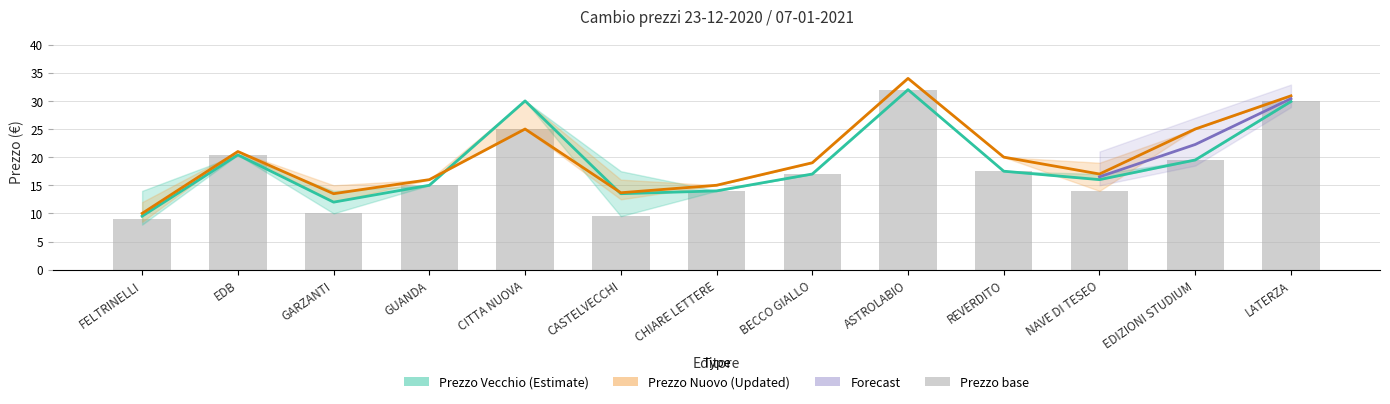

Are the bars grouped side by side (vs. stacked)?

Yes